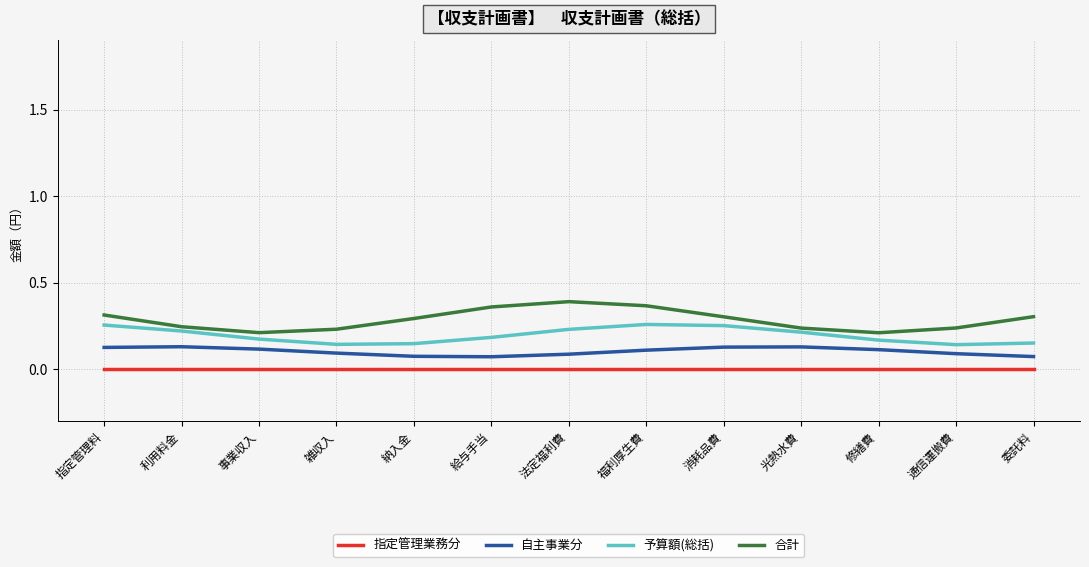

What position from the right is 利用料金?

12